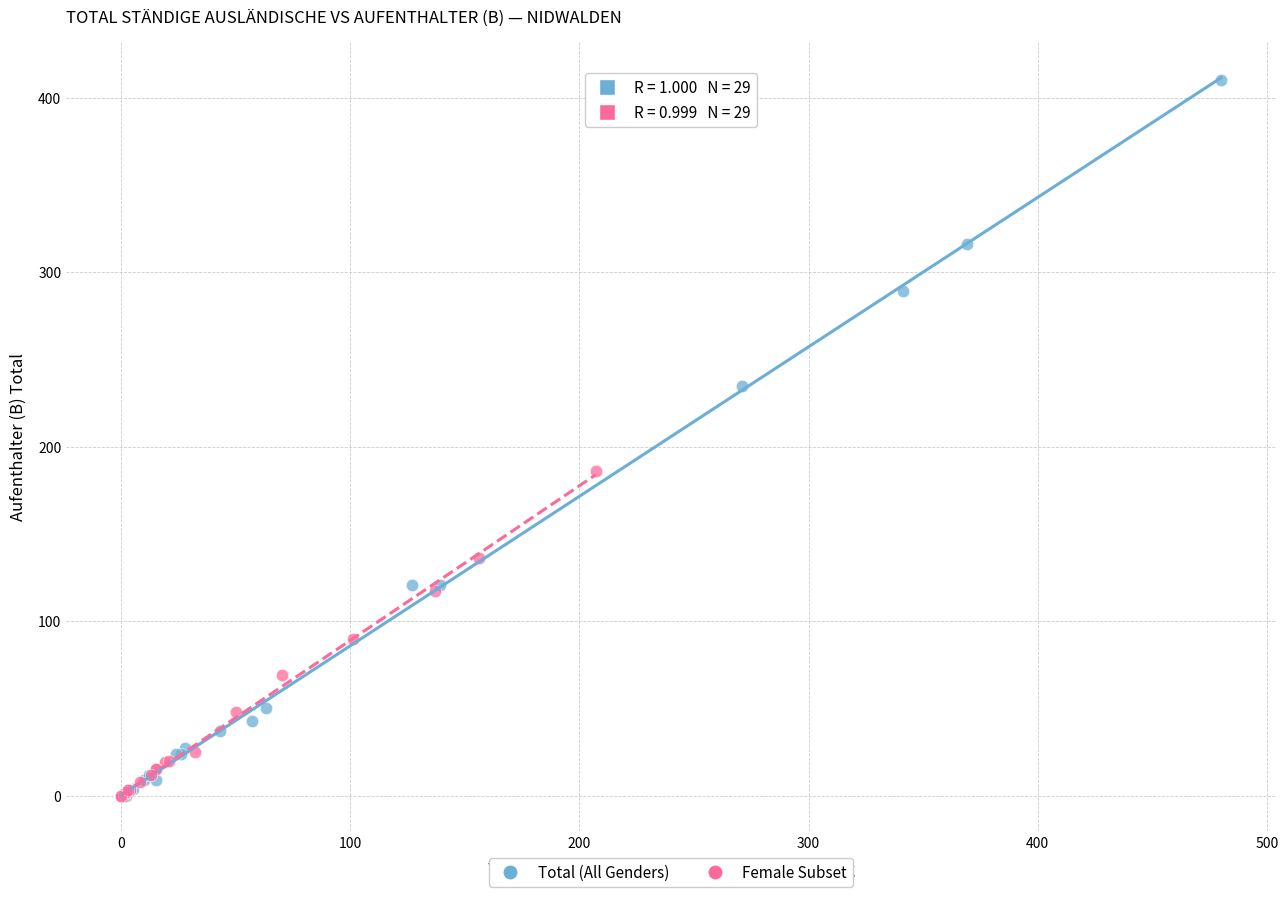

Which series contains the highest Y value?

Total (All Genders)